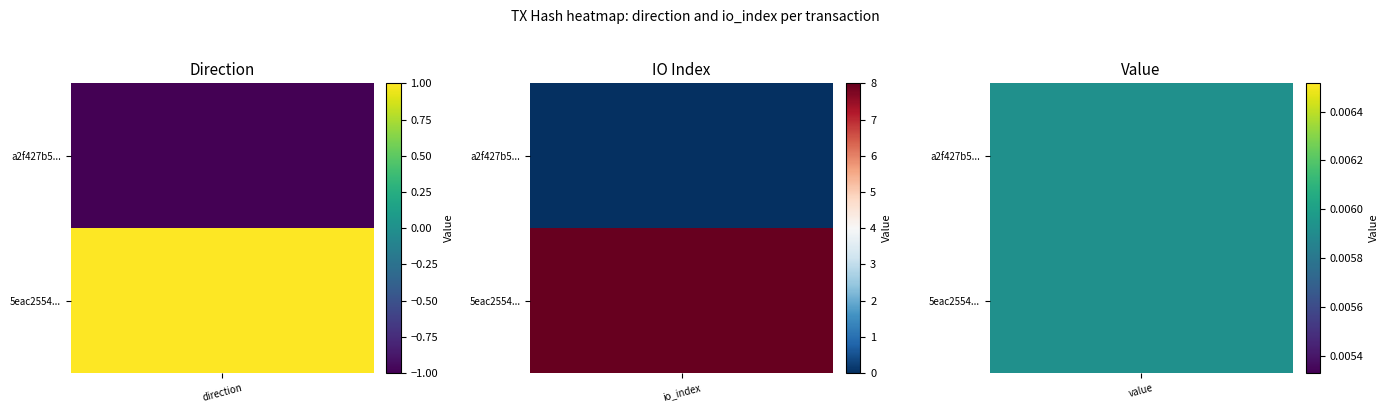

Which series has the widest spread of values?

5eac25542a8e985cbeef644e69b82ac527069e2